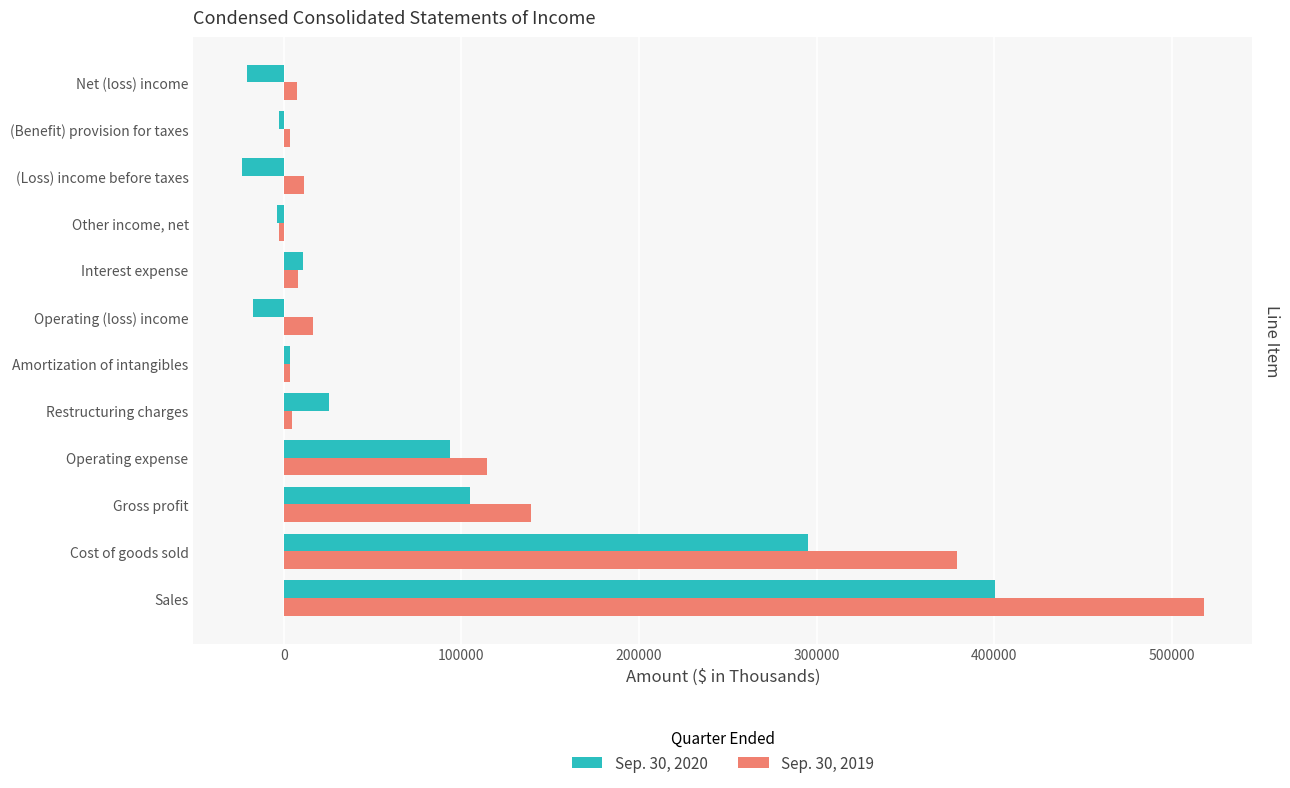

True or false: Sep. 30, 2020 has a value of 25577 at Restructuring charges.

True